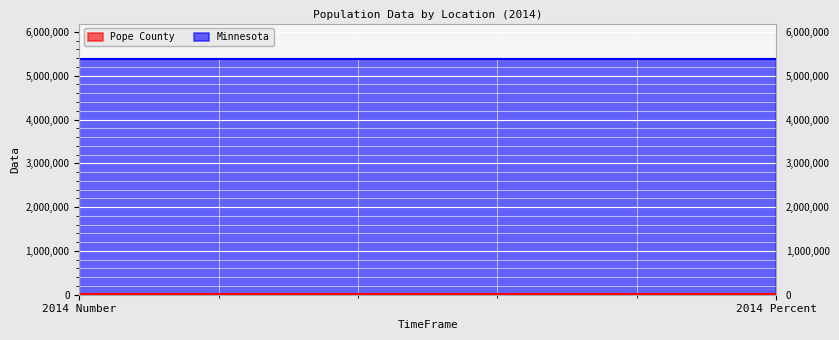

Which category has the highest value in the Minnesota series?

2014 Number